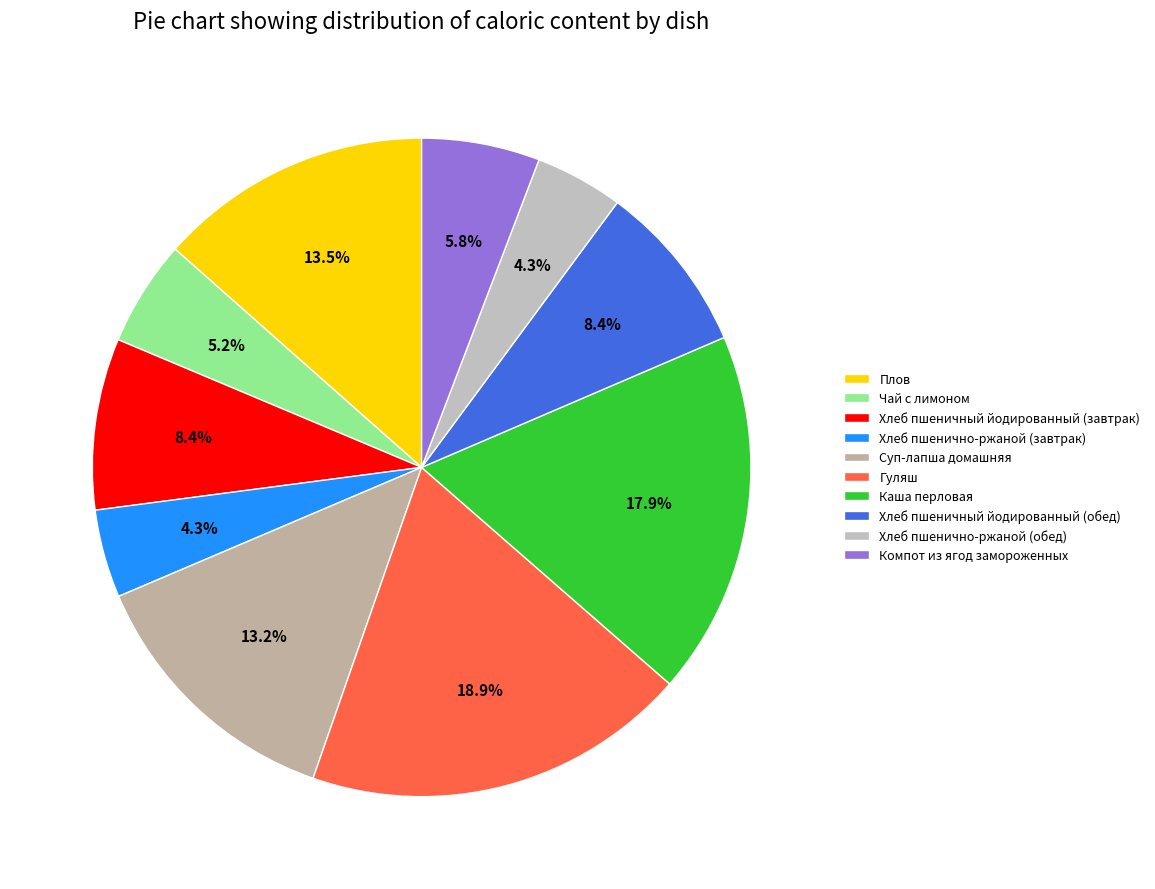

Which has a higher value, Хлеб пшеничный йодированный (обед) or Плов?

Плов